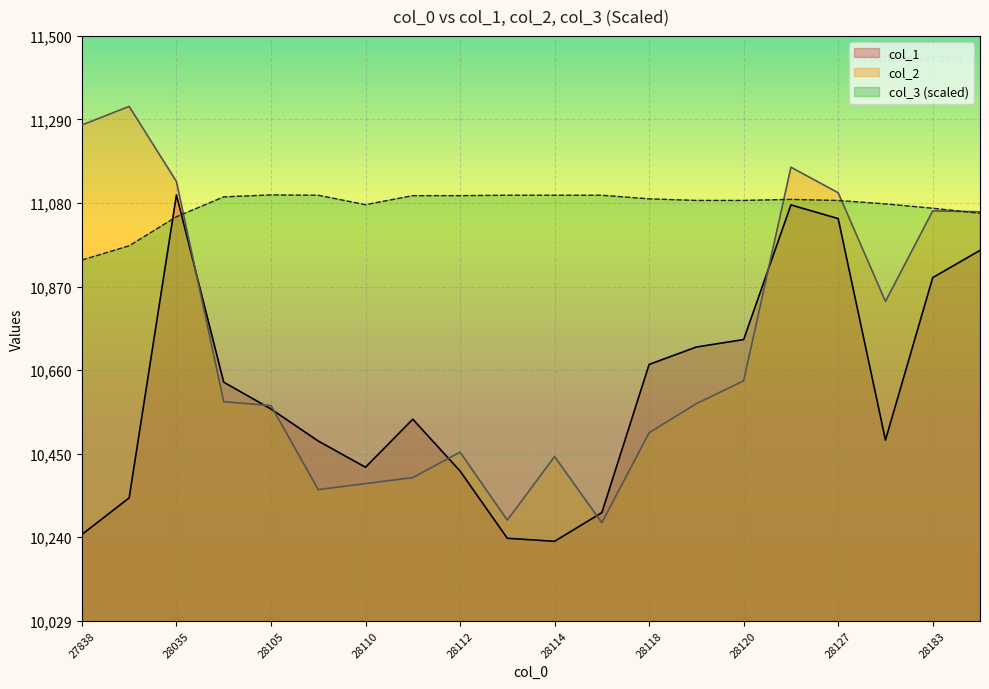

How many lines are shown in the chart?

3